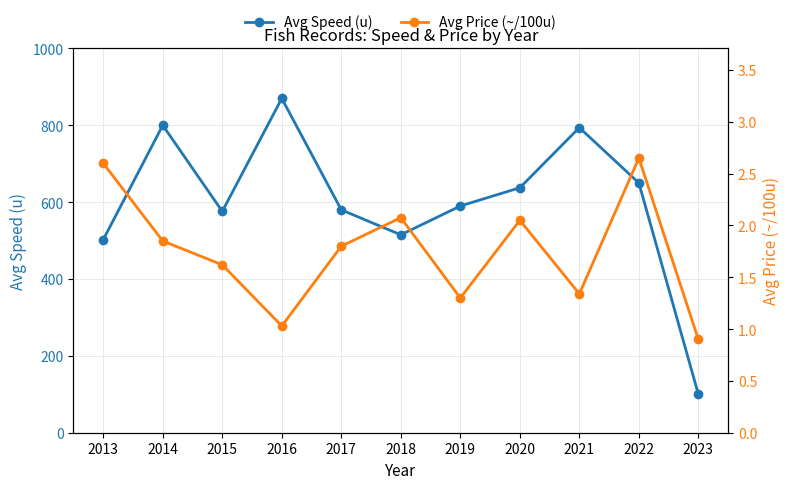

Which category has the highest value across all series?

2016